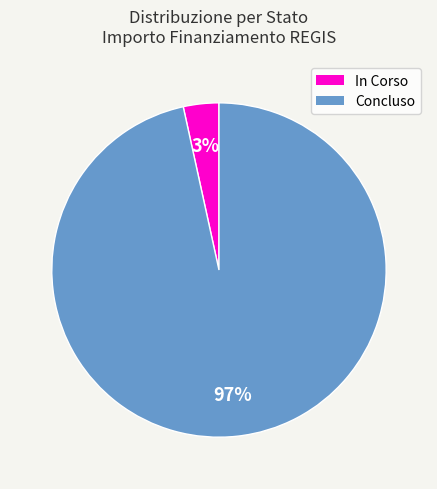

Does any single category account for the majority?

Yes